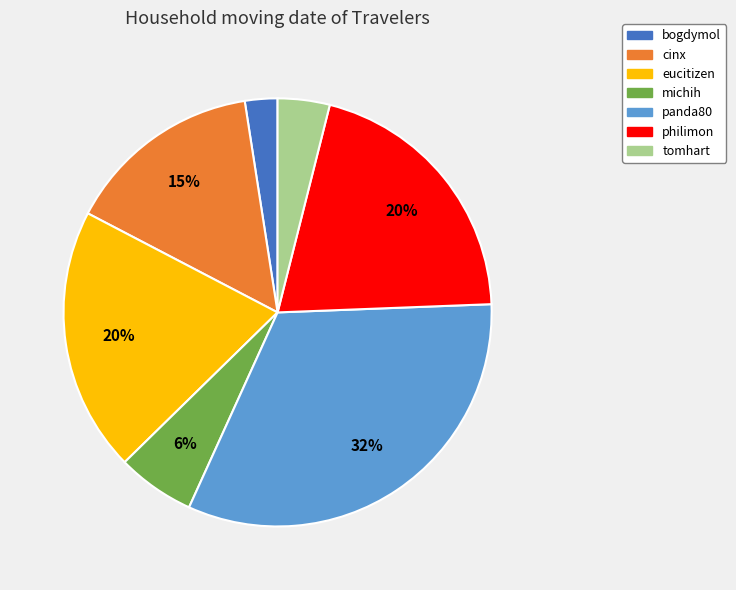

Does michih account for over 50% of the chart?

No